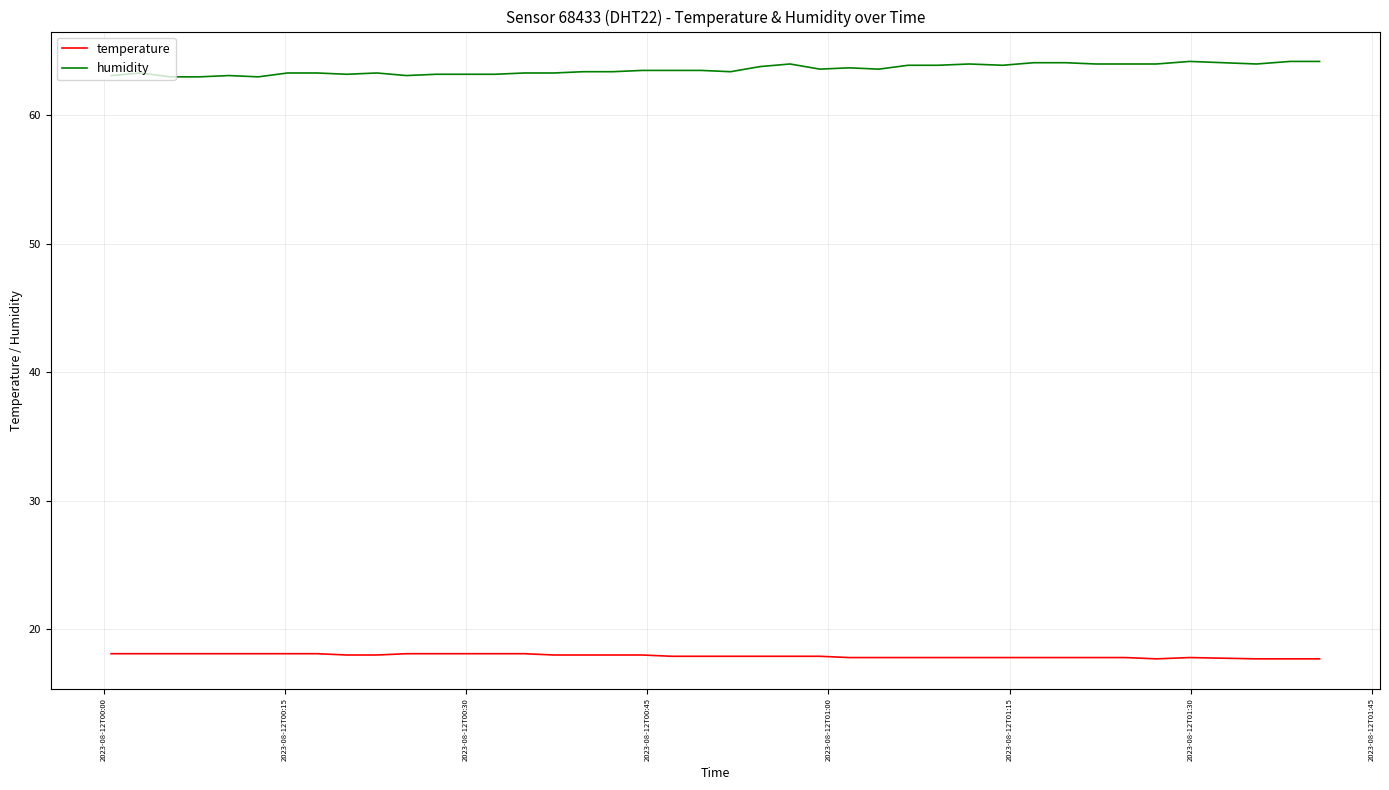

List the series in order of their peak value, highest first.

humidity, temperature